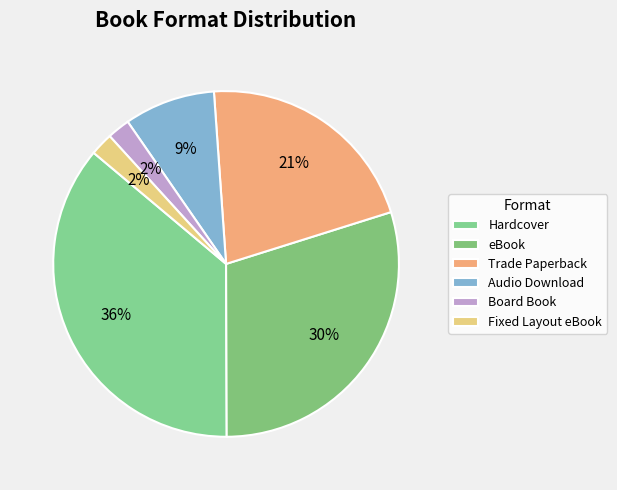

How many segments does this pie chart have?

6